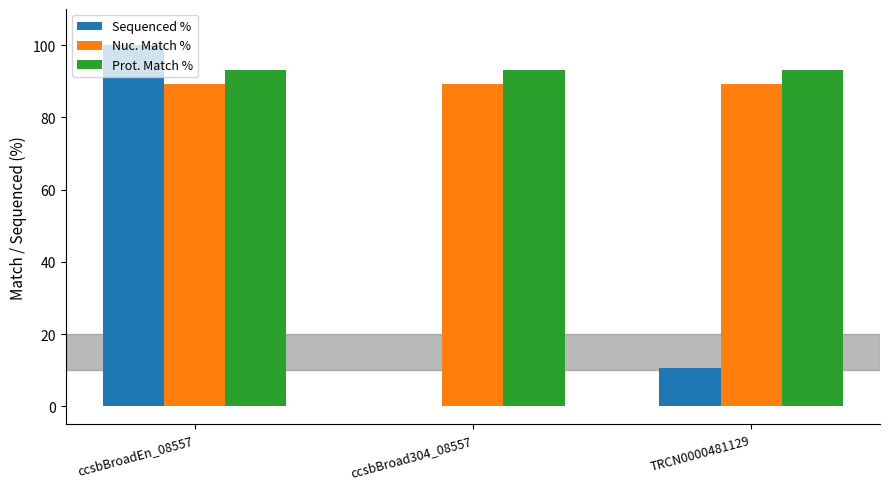

What are all the series names shown in the legend?

Sequenced %, Nuc. Match %, Prot. Match %